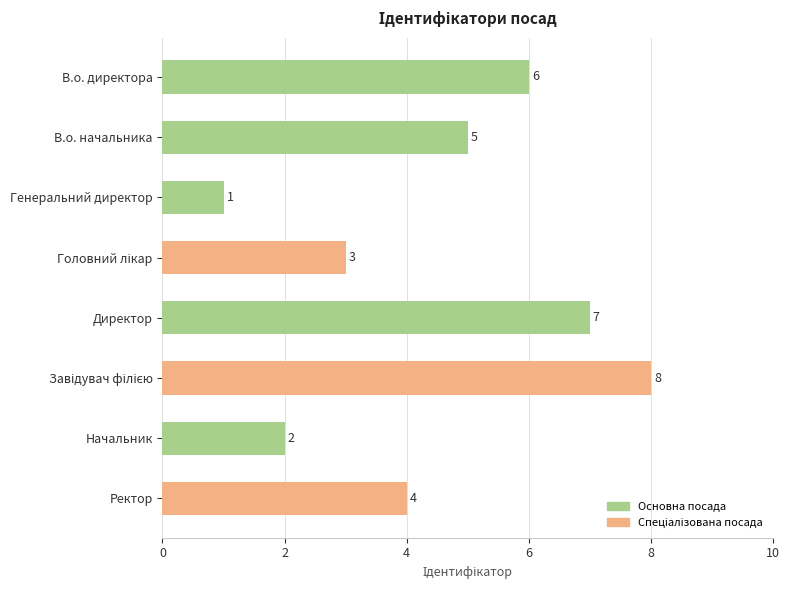

Reading top to bottom, list all the values displayed in this chart.

6	5	1	3	7	8	2	4